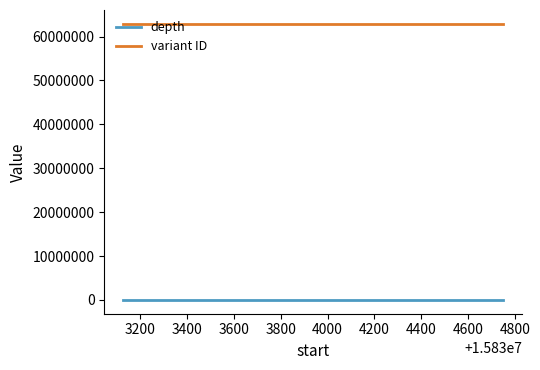

Reading left to right, list all the values displayed in this chart.

depth: 81	68
variant ID: 62914498	62914499